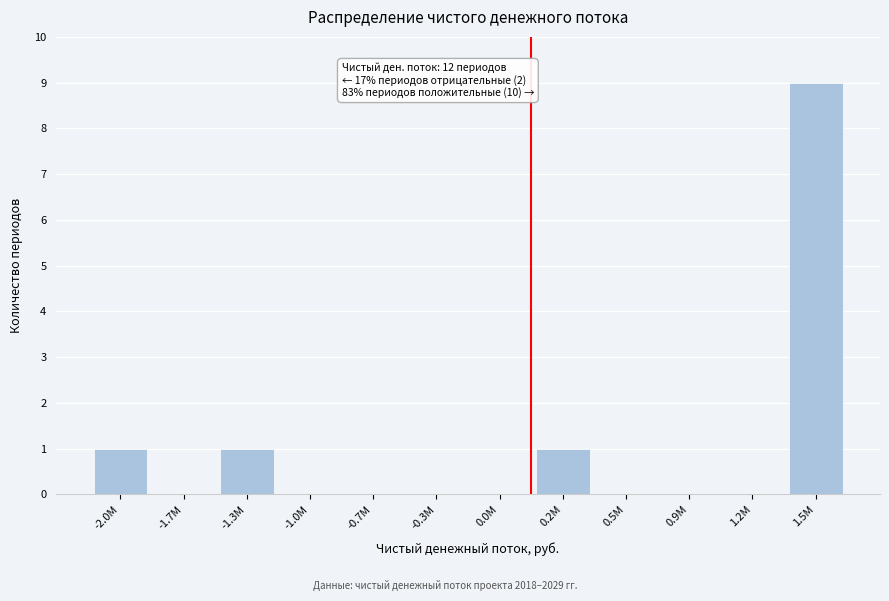

Reading right to left, list all the values displayed in this chart.

1.5M=9	1.2M=0	0.9M=0	0.5M=0	0.2M=1	0.0M=0	-0.3M=0	-0.7M=0	-1.0M=0	-1.3M=1	-1.7M=0	-2.0M=1